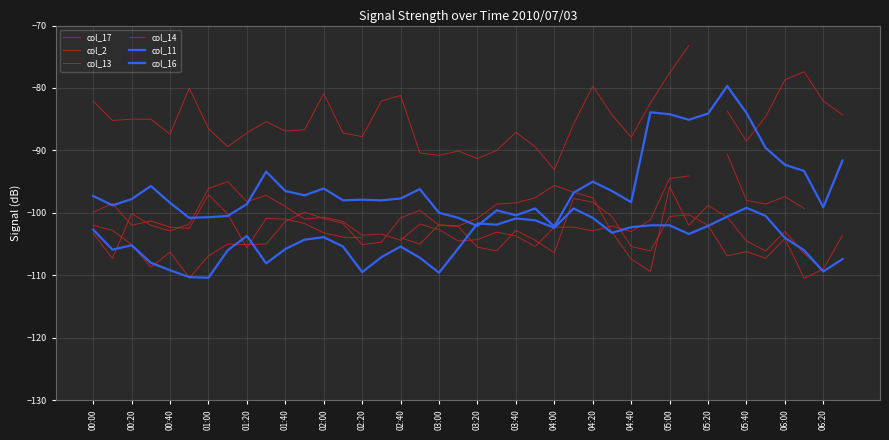

Which series has the largest total across all categories?

col_11